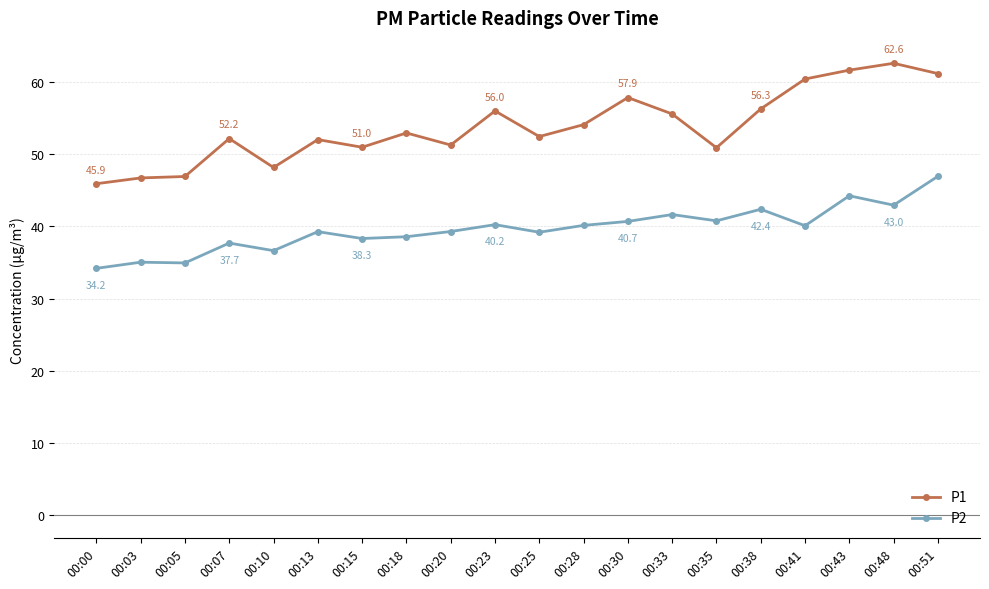

True or false: P2 and P1 cross at least once.

False